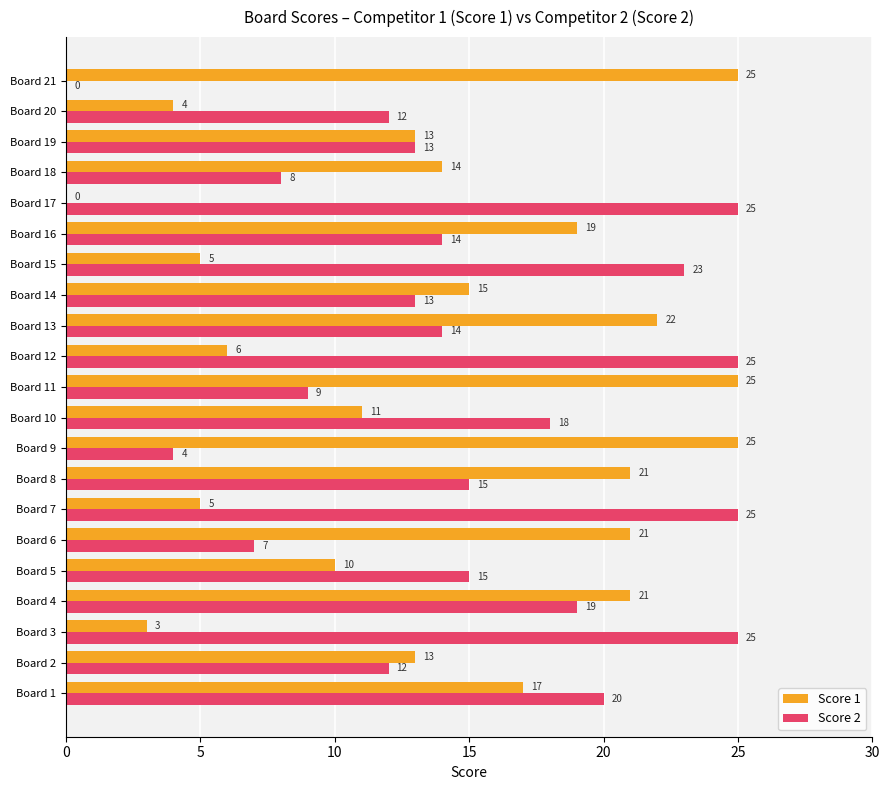

What is the maximum value for Score 2?

25